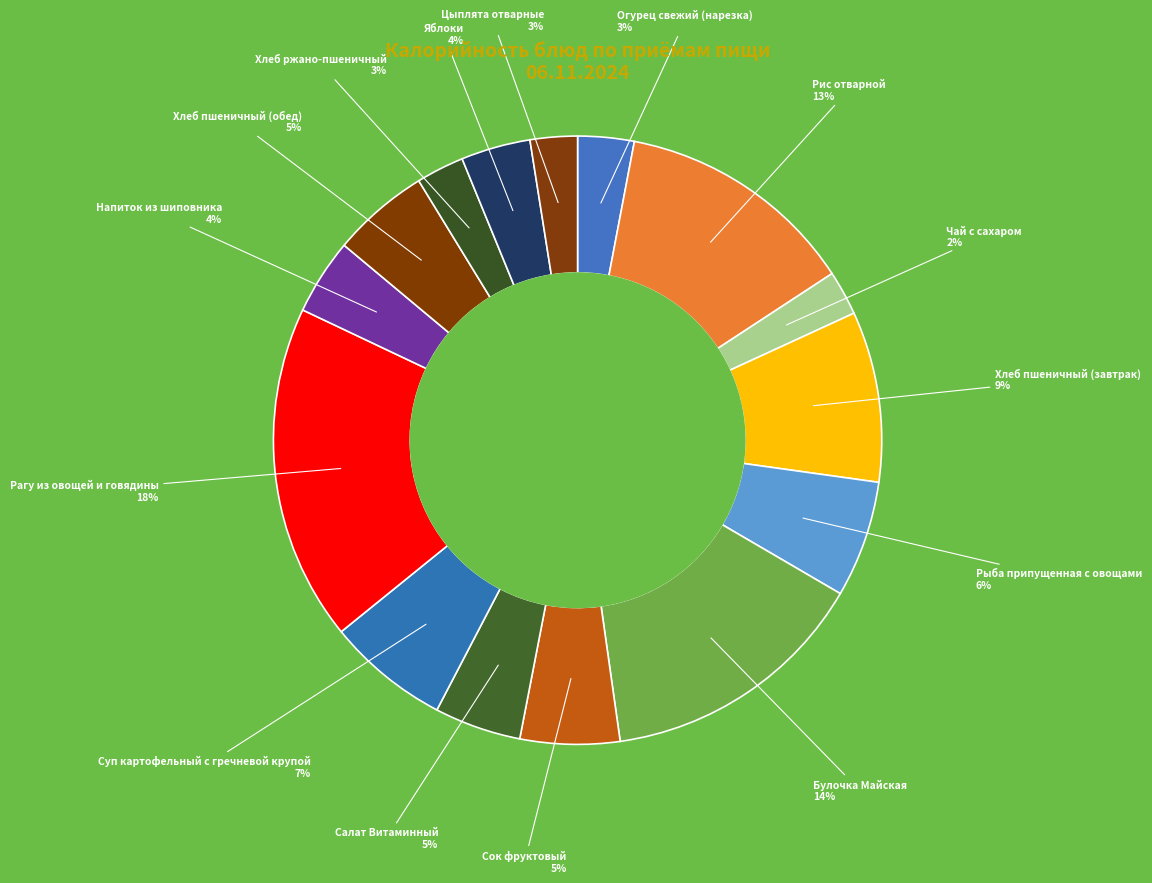

How many slices are in this pie chart?

15